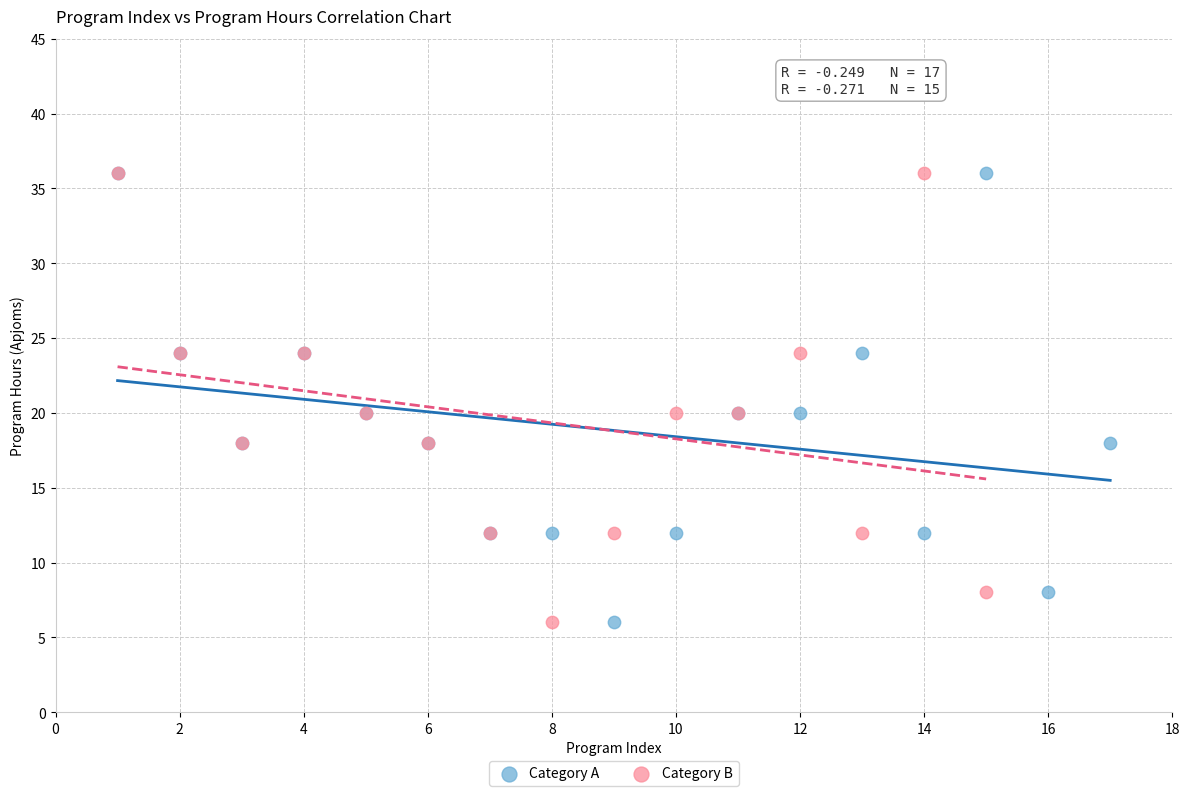

What are all the series names shown in the legend?

Category A, Category B